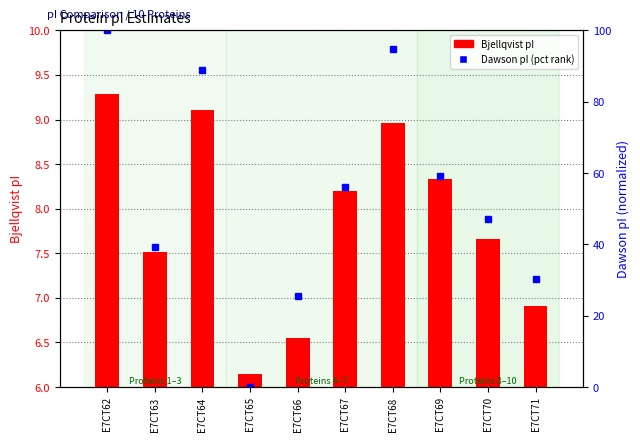

True or false: Dawson pI (pct rank) has a value of 58.6 at E7CT63.

False